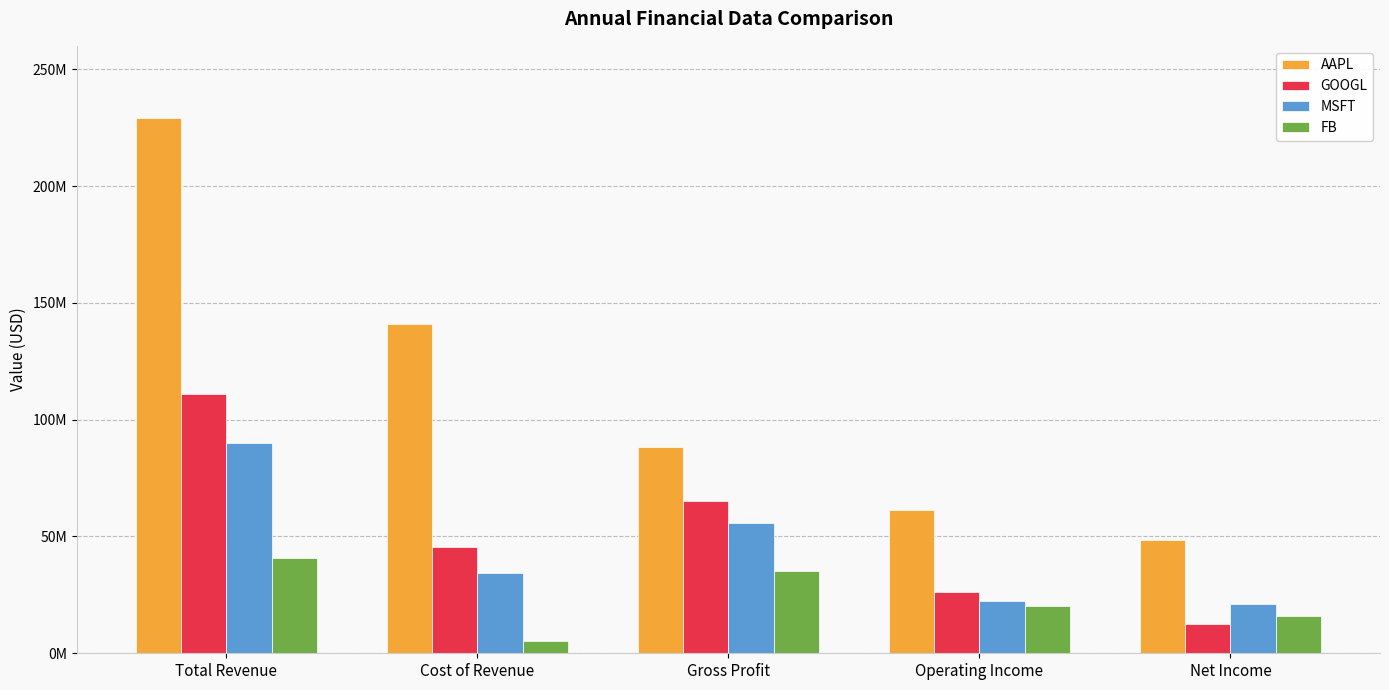

What is the difference between the maximum and minimum values in the FB series?

35199000